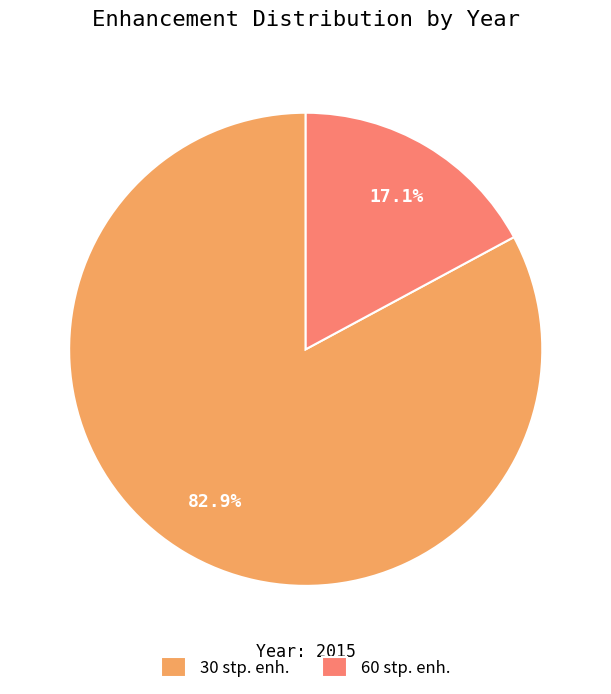

Does any single category account for the majority?

Yes